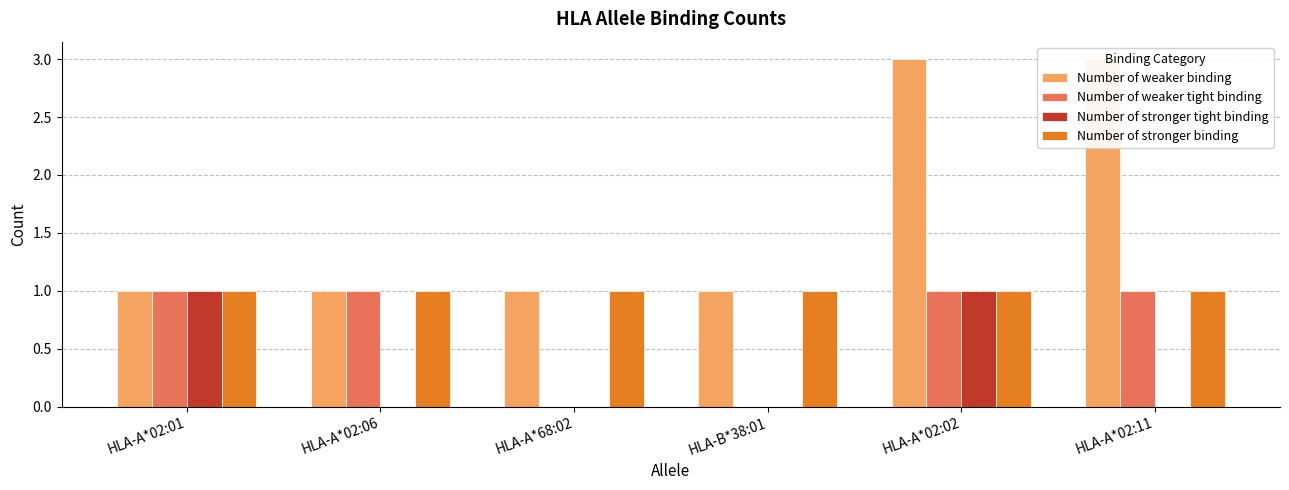

What value does the Number of weaker tight binding series have at HLA-A*02:11?

1